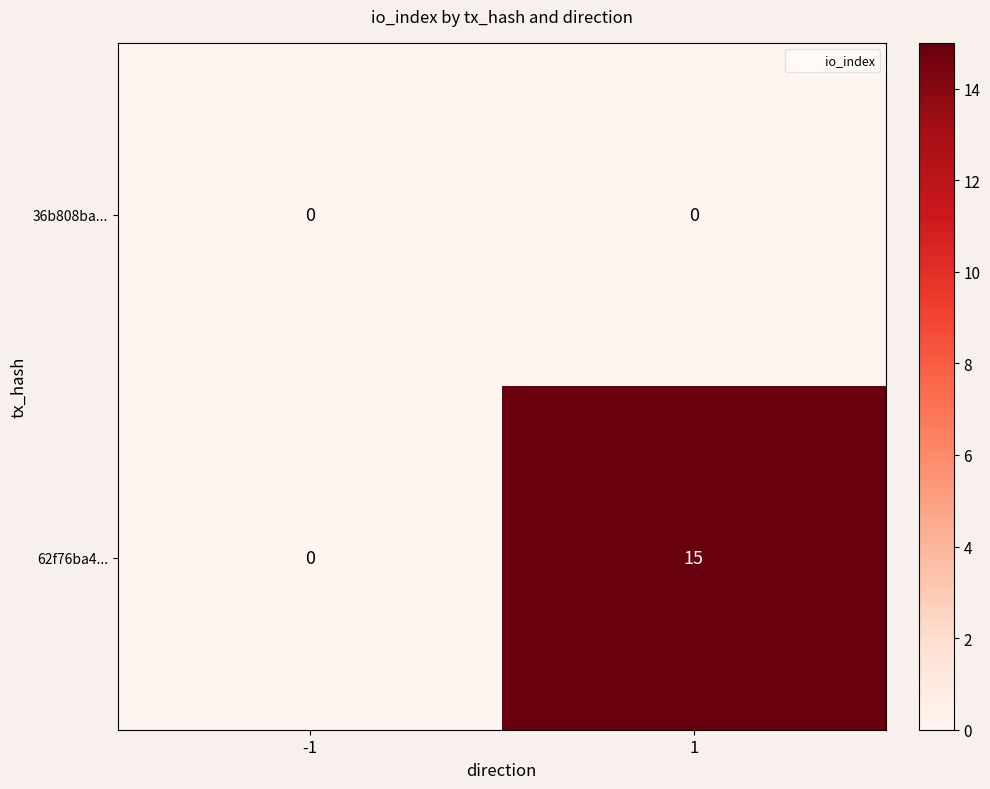

Rank the series by their maximum value, from highest to lowest.

62f76ba4..., 36b808ba...